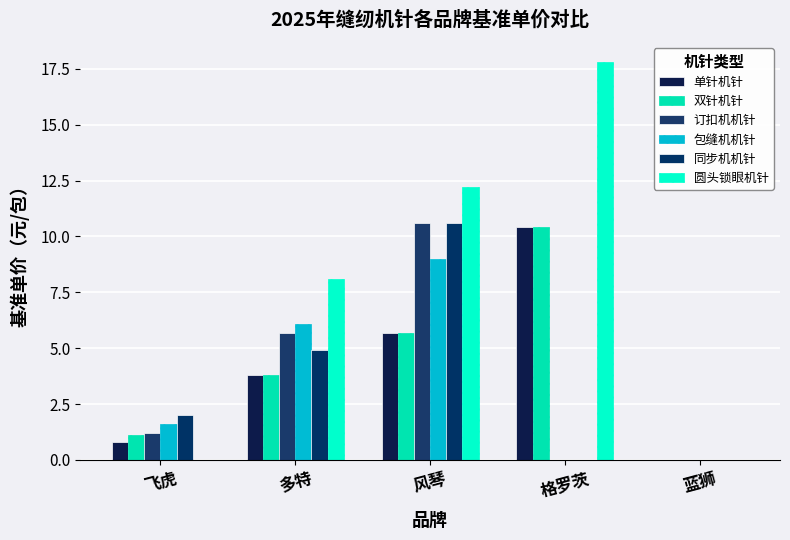

At which category is the sum across all series the highest?

风琴